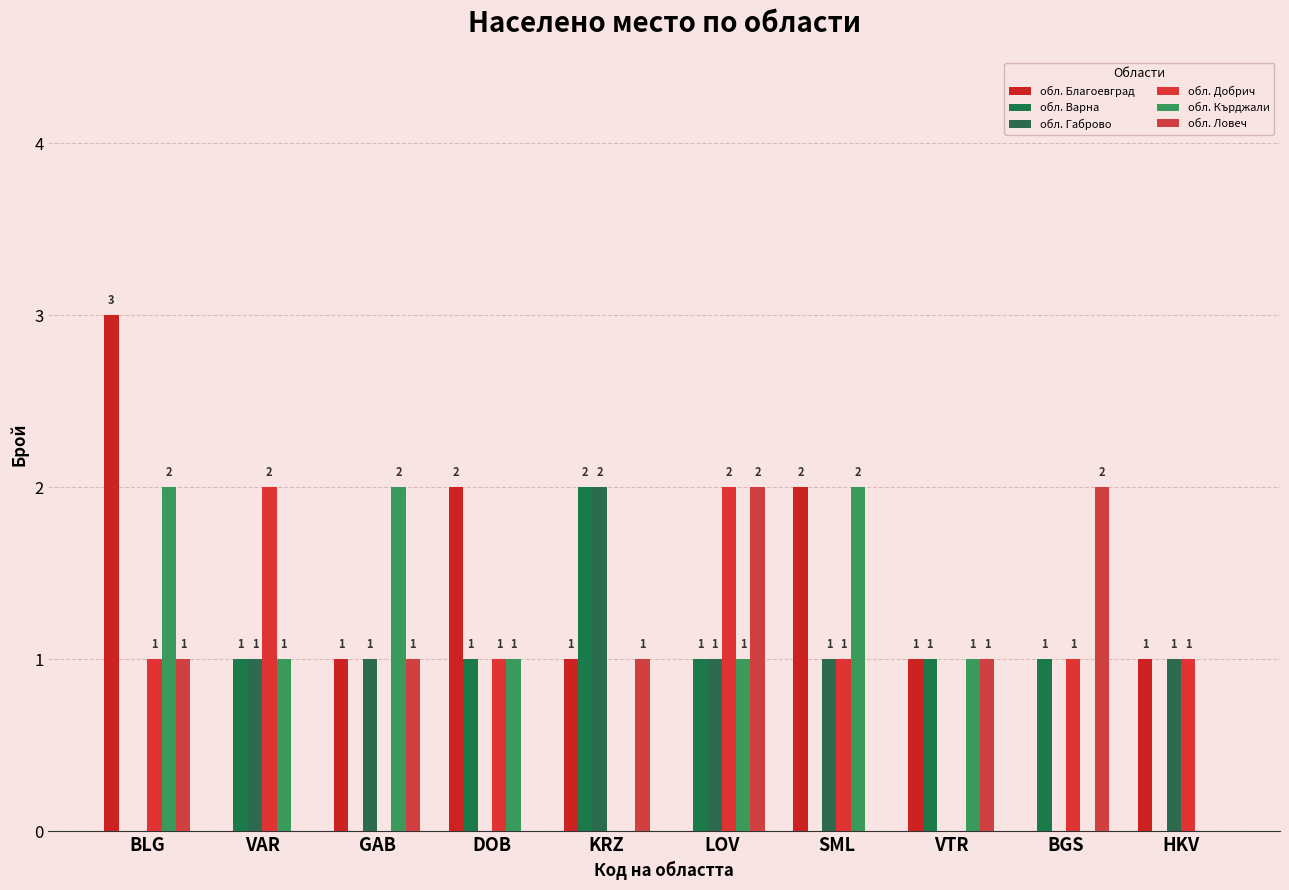

What is the value of the обл. Благоевград bar at the 3rd from the left?

1